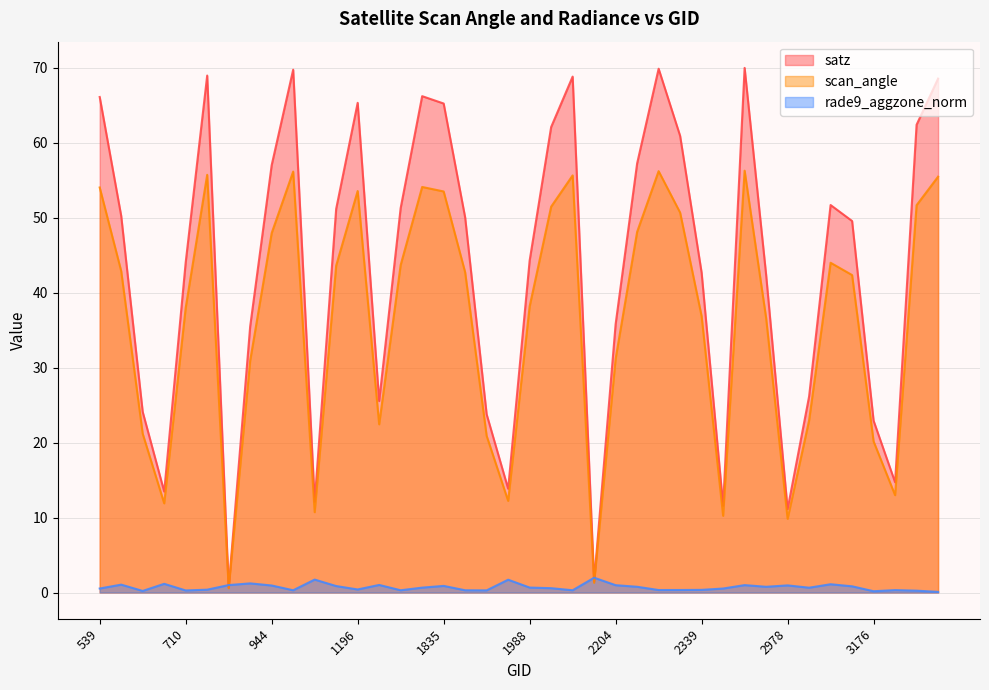

Reading left to right, what are all the values shown in this chart?

satz: 66.1	50.2	24.1	13.5	44.0	69.0	0.6	35.5	57.0	69.7	12.1	51.2	65.3	25.5	51.3	66.2	65.2	50.0	23.8	13.8	44.3	62.1	68.8	1.5	35.8	57.2	69.9	60.9	42.6	11.6	70.0	42.4	11.1	26.1	51.7	49.5	22.9	14.7	62.4	68.5
scan_angle: 54.0	42.9	21.2	11.9	38.0	55.7	0.6	30.9	47.9	56.1	10.7	43.6	53.5	22.4	43.7	54.1	53.5	42.7	20.9	12.2	38.2	51.5	55.6	1.3	31.2	48.1	56.2	50.7	36.9	10.2	56.3	36.6	9.8	23.0	44.0	42.3	20.1	13.0	51.7	55.5
rade9_aggzone_norm: 0.5	1.0	0.2	1.2	0.3	0.4	1.0	1.2	0.9	0.3	1.7	0.9	0.4	1.0	0.3	0.6	0.9	0.3	0.3	1.7	0.7	0.6	0.3	2.0	1.0	0.8	0.3	0.3	0.4	0.5	1.0	0.8	0.9	0.6	1.1	0.8	0.2	0.3	0.2	0.1